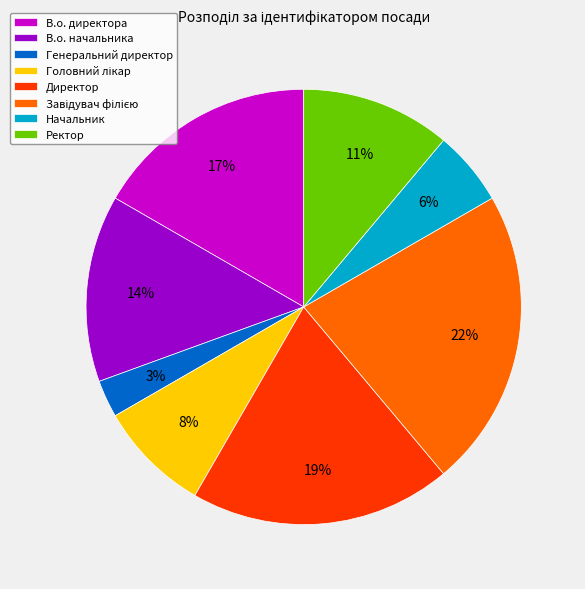

Is the sum of Директор and Начальник greater than half?

No